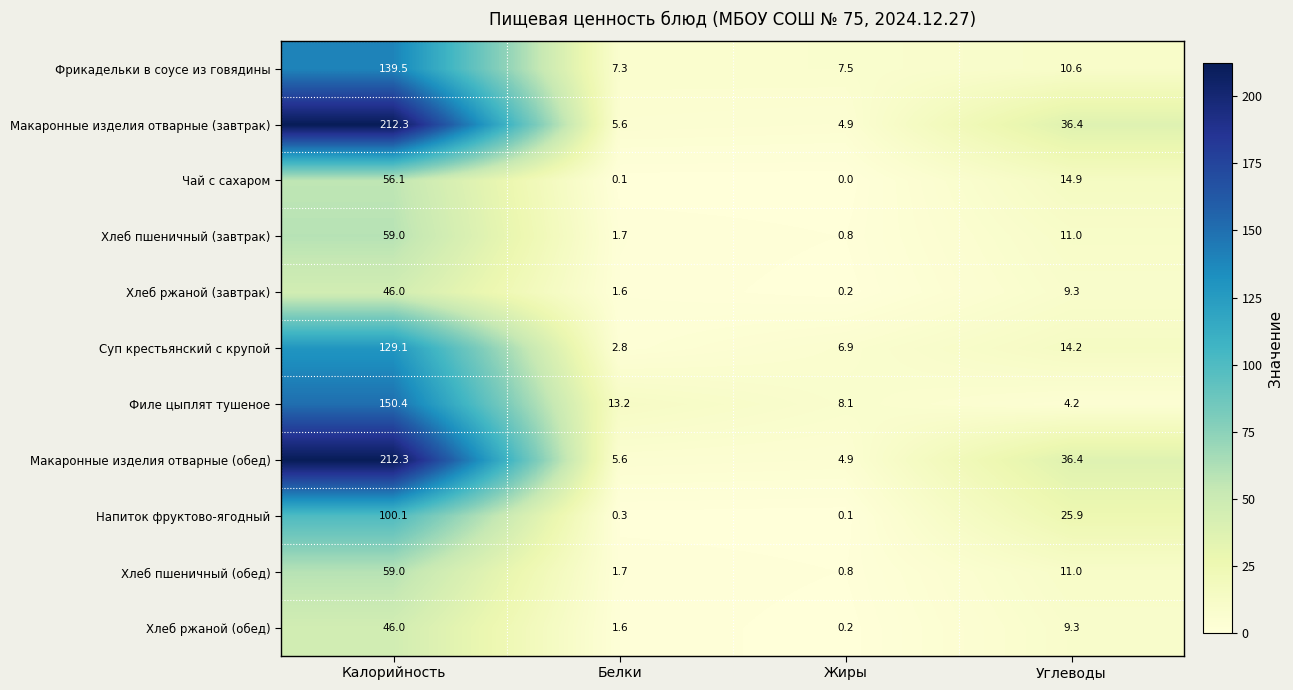

At which label does Хлеб пшеничный (завтрак) first exceed 11?

Калорийность